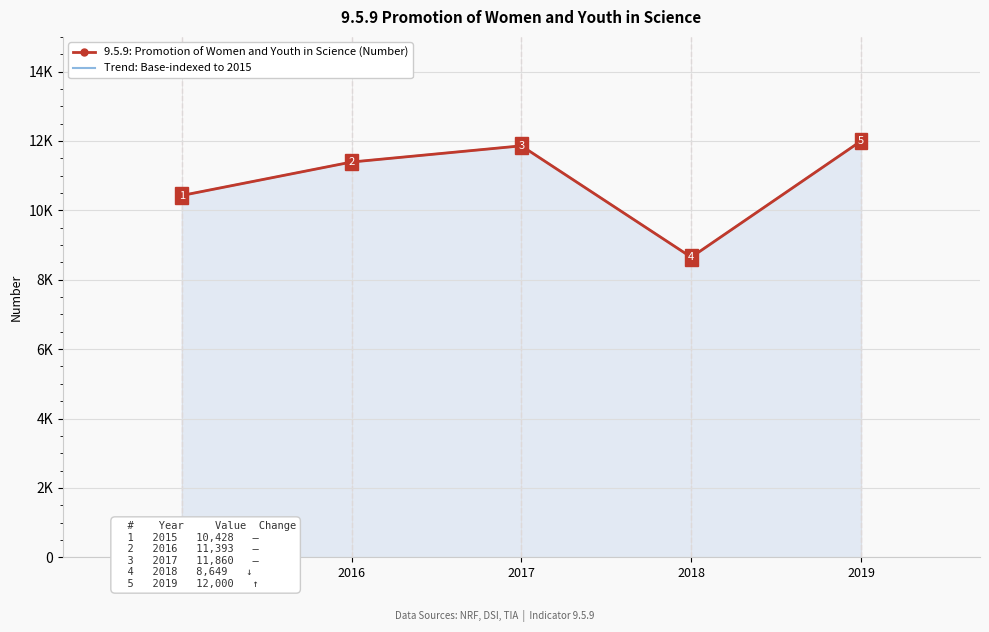

At 2016, list the series in order from smallest to largest.

9.5.9: Promotion of Women and Youth in Science (Number), Trend: Base-indexed to 2015